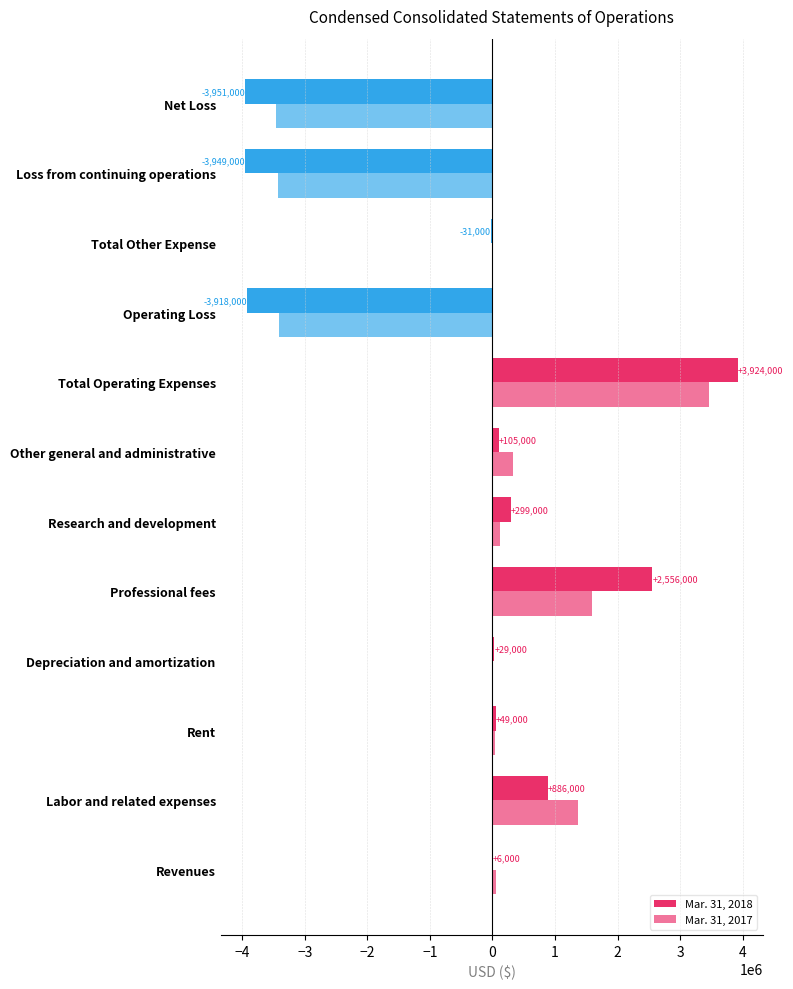

Reading left to right, extract all data points from this chart.

Mar. 31, 2018: 6000	886000	49000	29000	2556000	299000	105000	3924000	-3918000	-31000	-3949000	-3951000
Mar. 31, 2017: 52000	1370000	38000	15000	1592000	113000	334000	3462000	-3410000	-12000	-3422000	-3457000